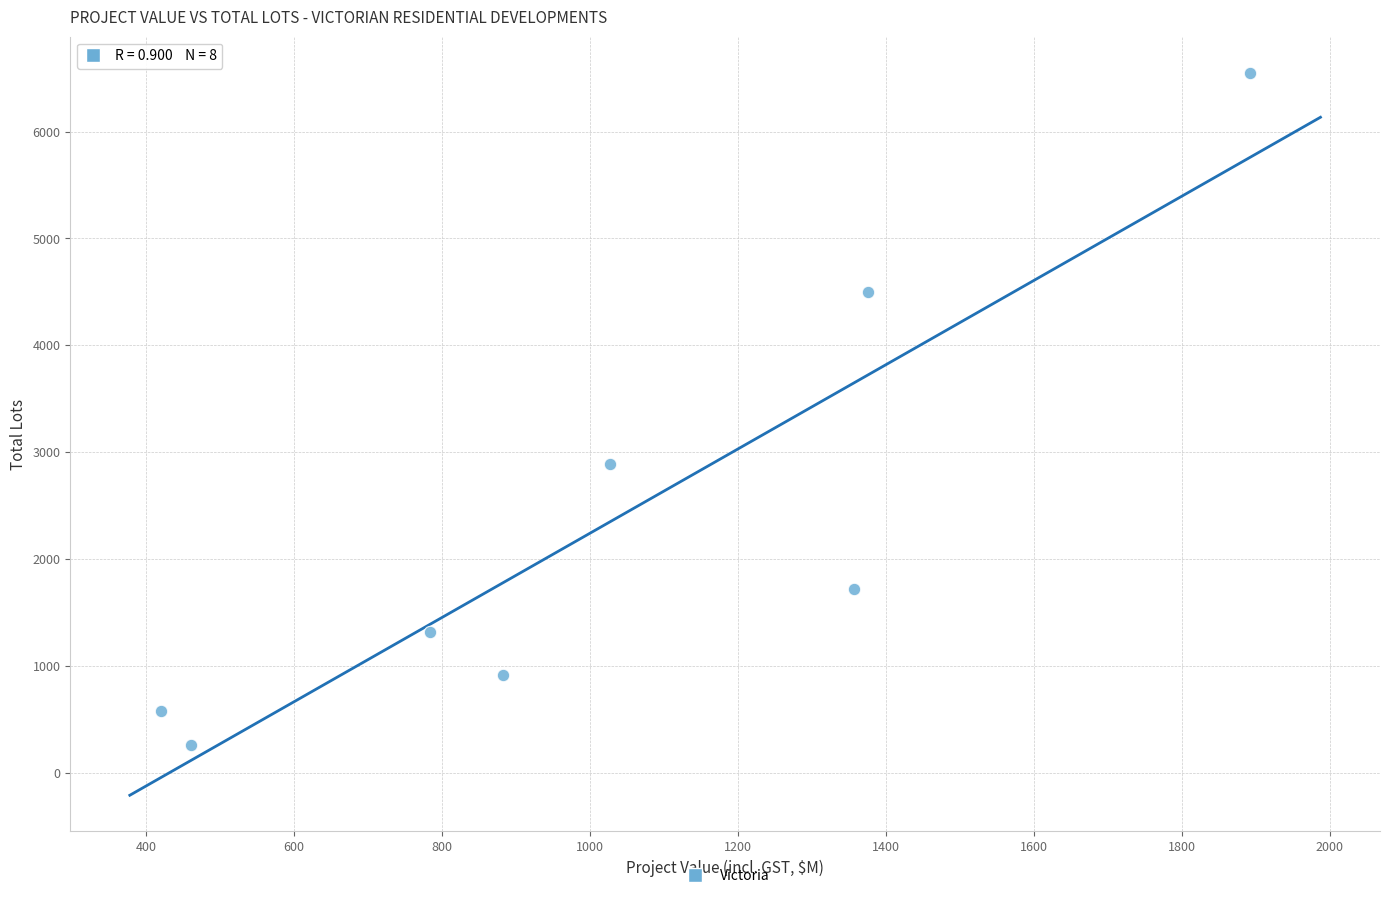

What Y value in the scatter plot is closest to 3404?

2889